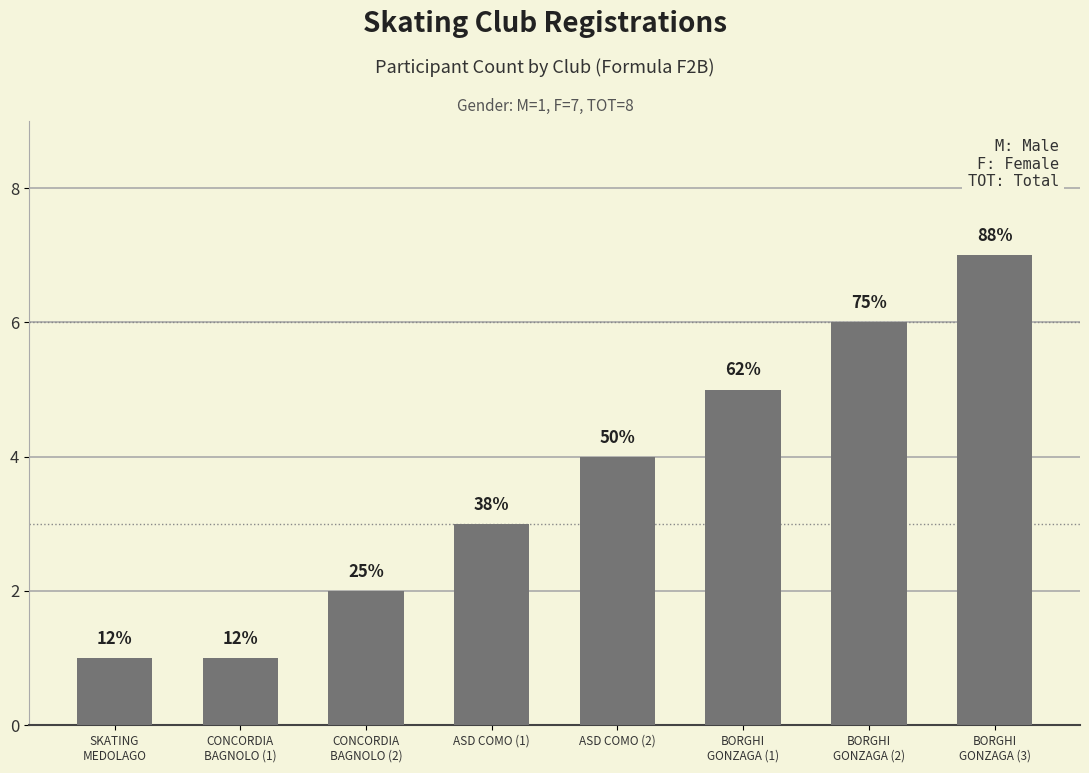

Does the chart contain any negative values?

No